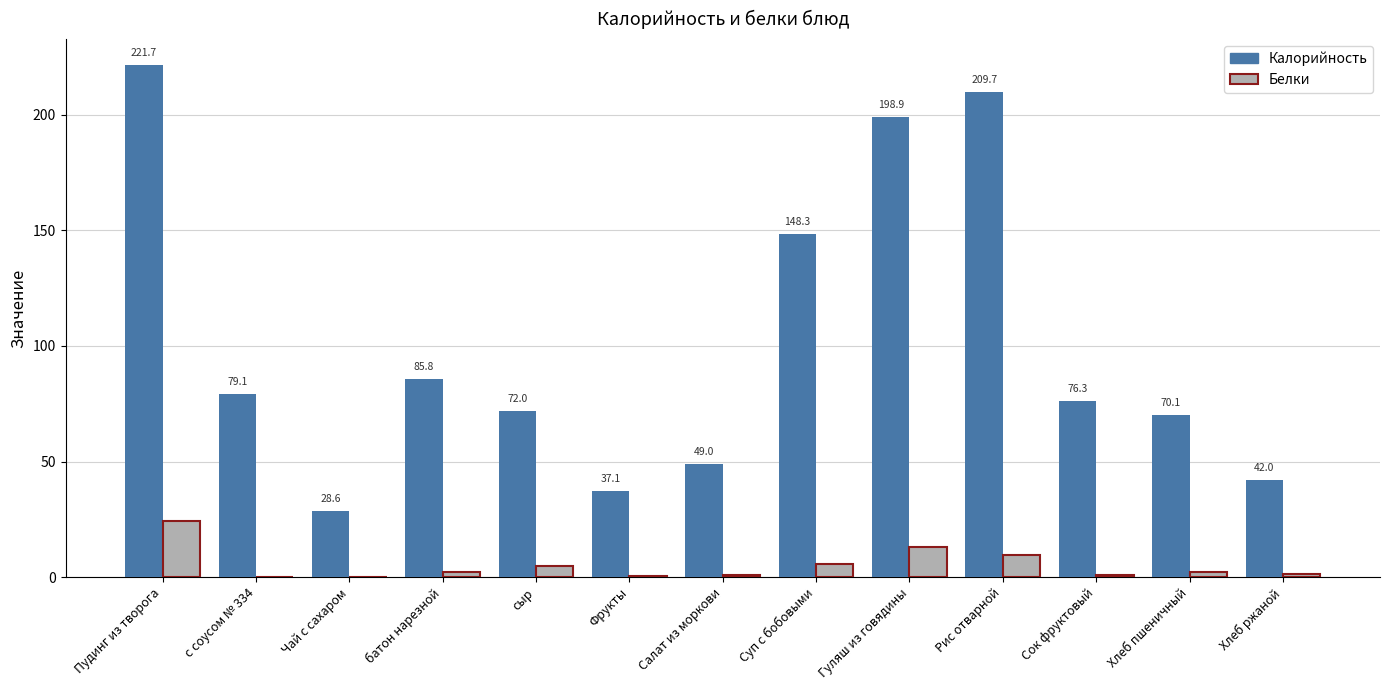

What is the total value across all series at Хлеб пшеничный?

72.5